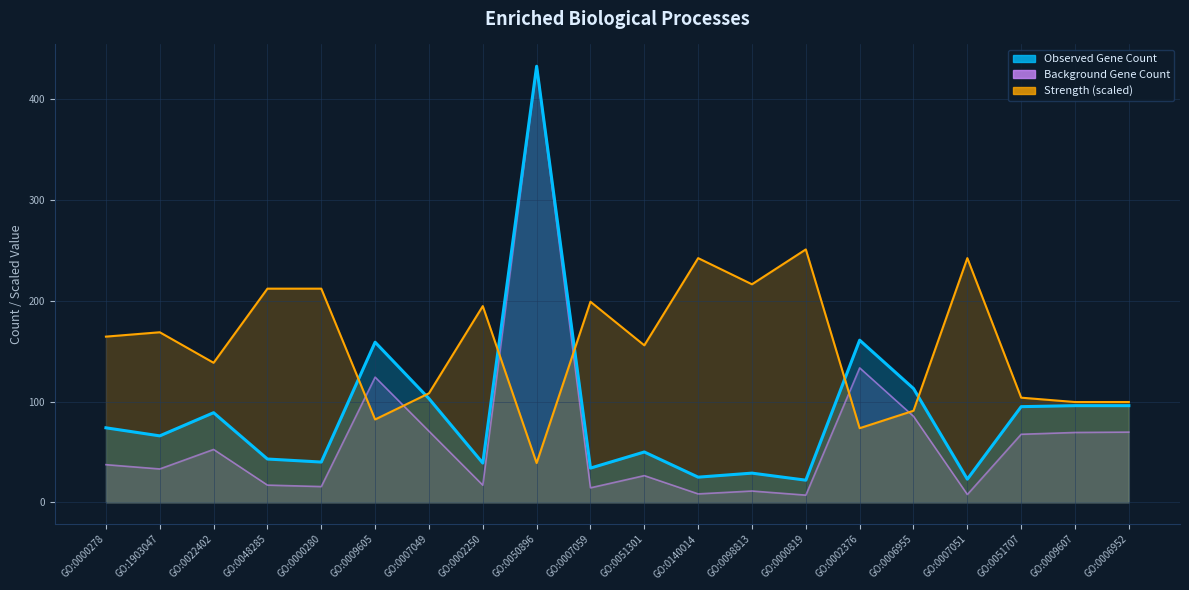

At GO:0098813, list the series in order from smallest to largest.

Background Gene Count, Observed Gene Count, Strength